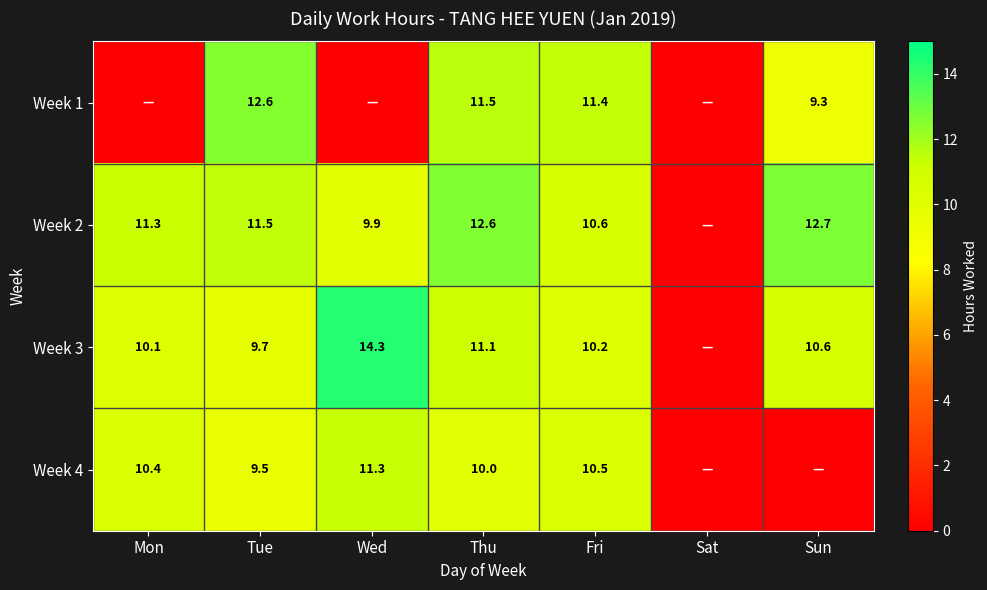

Is the value of Week 4 at Fri greater than the value of Week 3 at Tue?

Yes